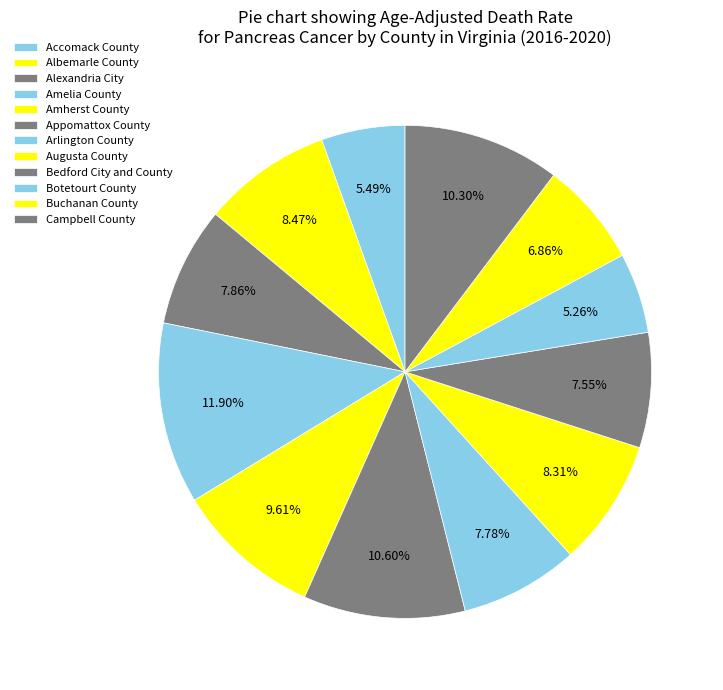

Does any single category account for the majority?

No